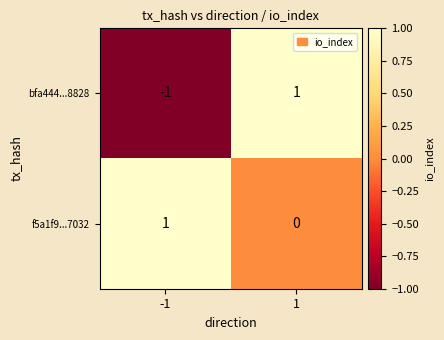

Which series has the largest range (max minus min)?

bfa444...8828